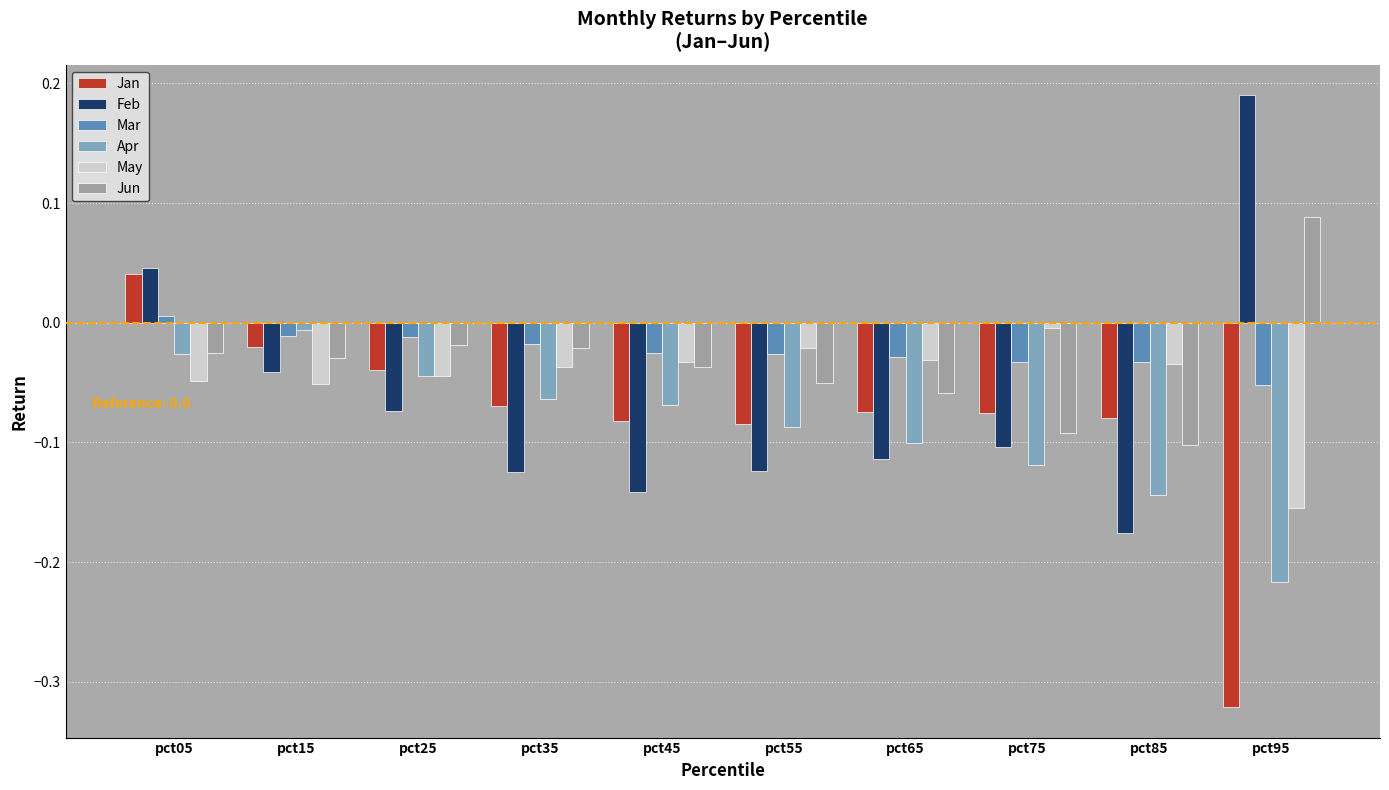

Is it true that Feb equals -0.1 at pct15?

False